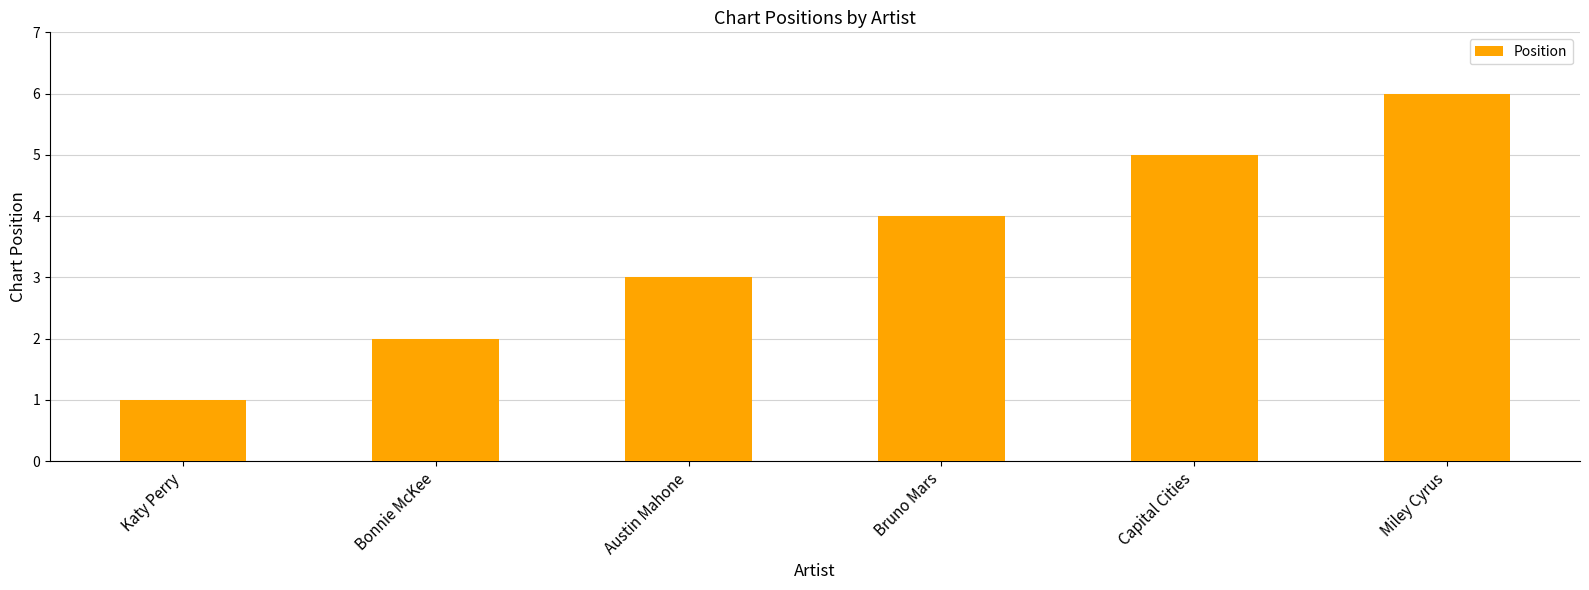

Which has a higher value, Bonnie McKee or Capital Cities?

Capital Cities